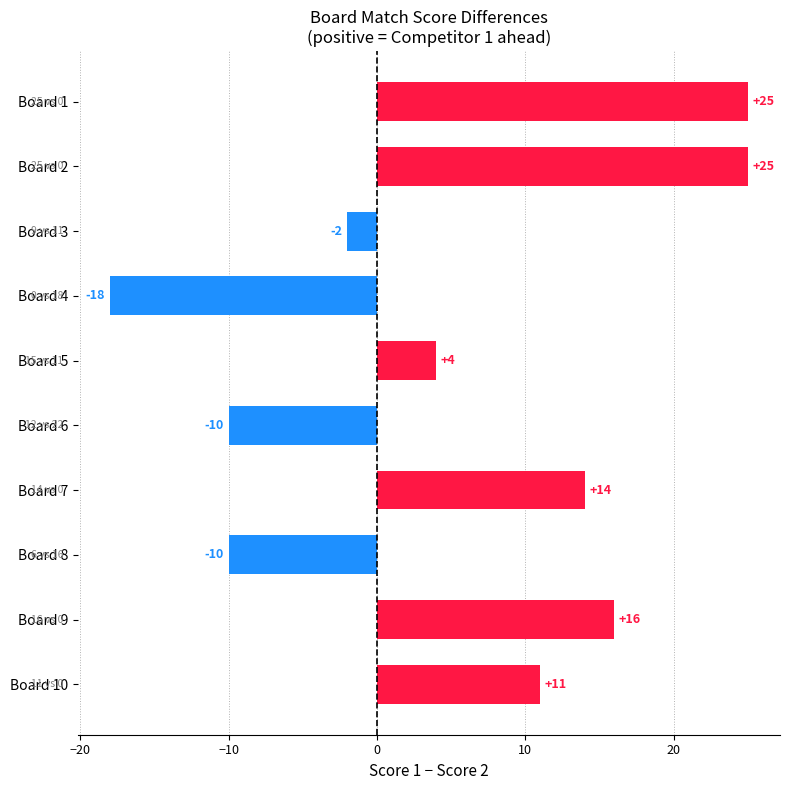

True or false: the data shows -10 at Board 8.

True